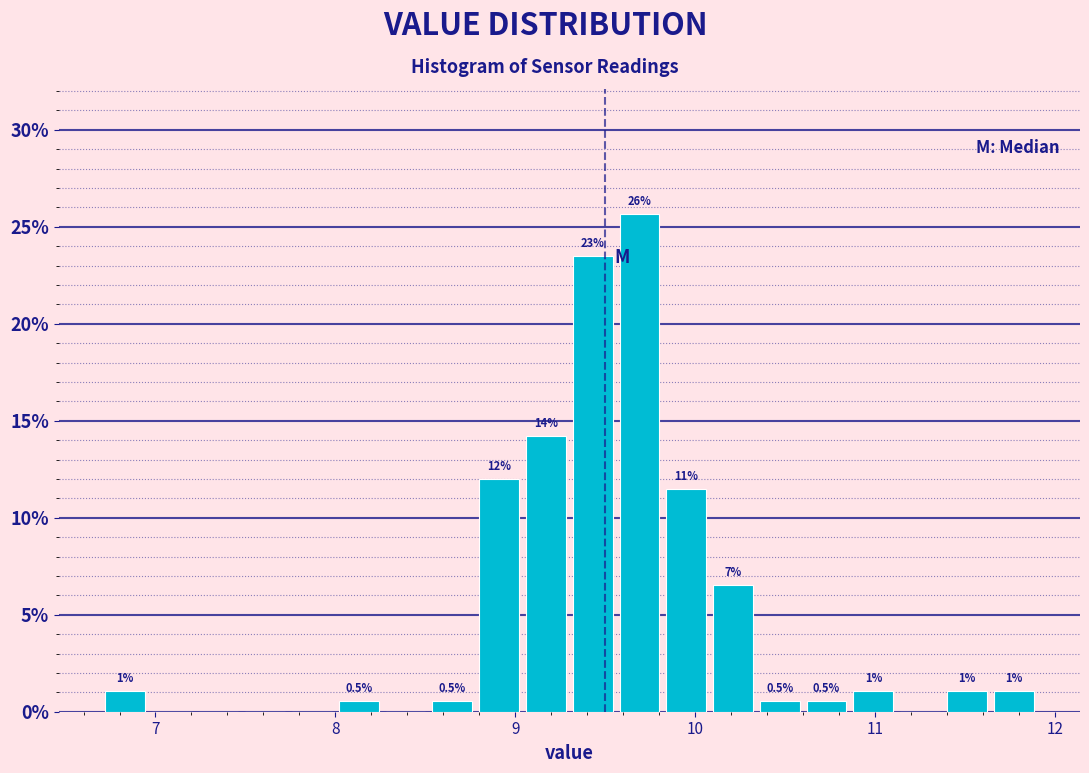

Around what value on the x-axis is the tallest bar? Give the approximate position of its centre, as read against the axis.

9.7